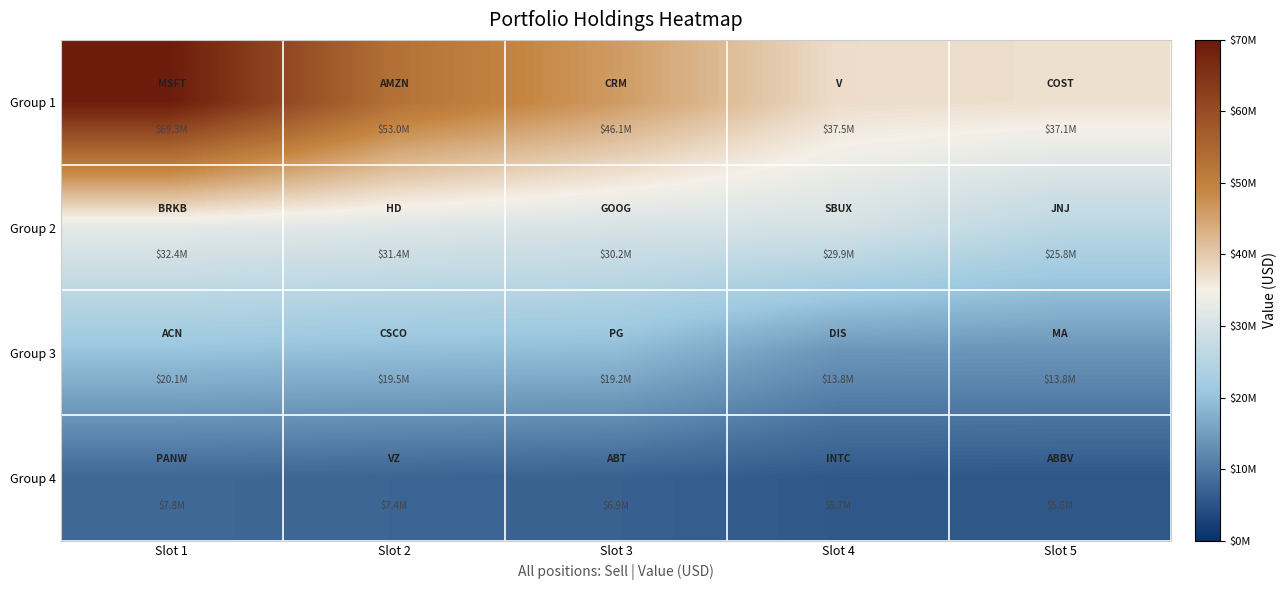

How many categories are shown in the chart?

5